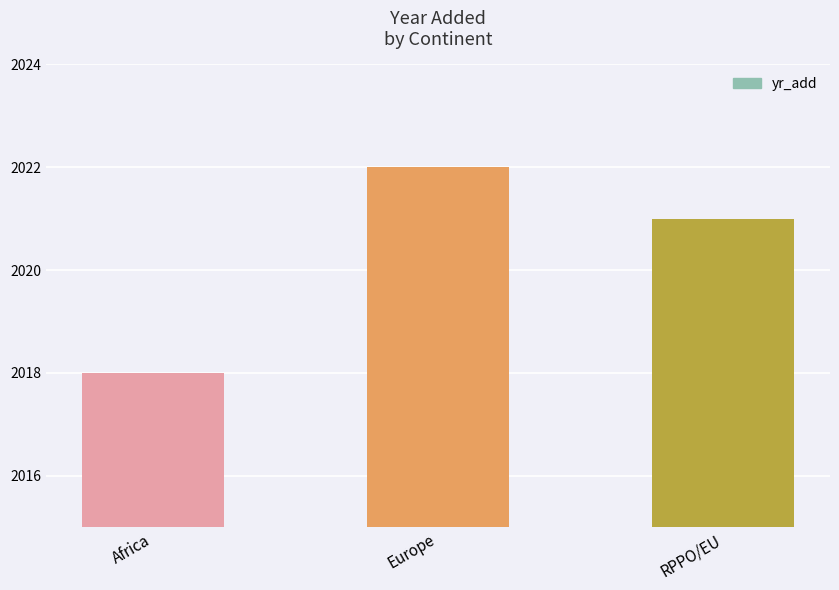

Which has a higher value, Europe or RPPO/EU?

Europe